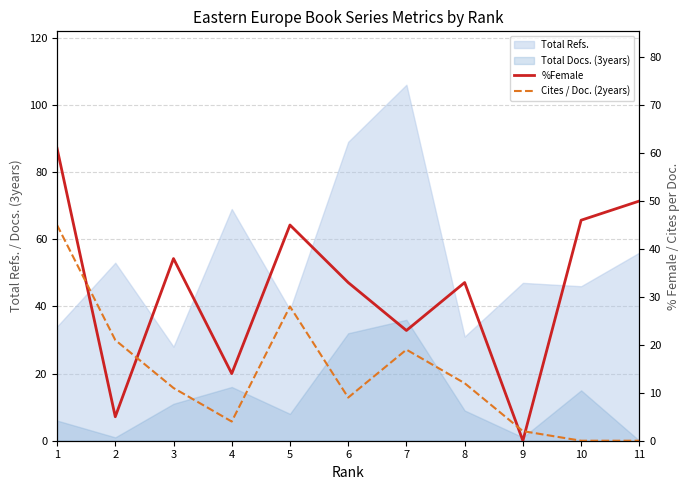

True or false: Cites / Doc. (2years) and %Female intersect in this chart.

True